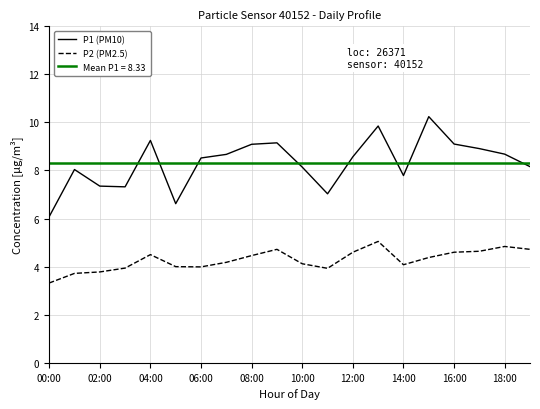

Which label corresponds to the smallest value in the chart?

00:00